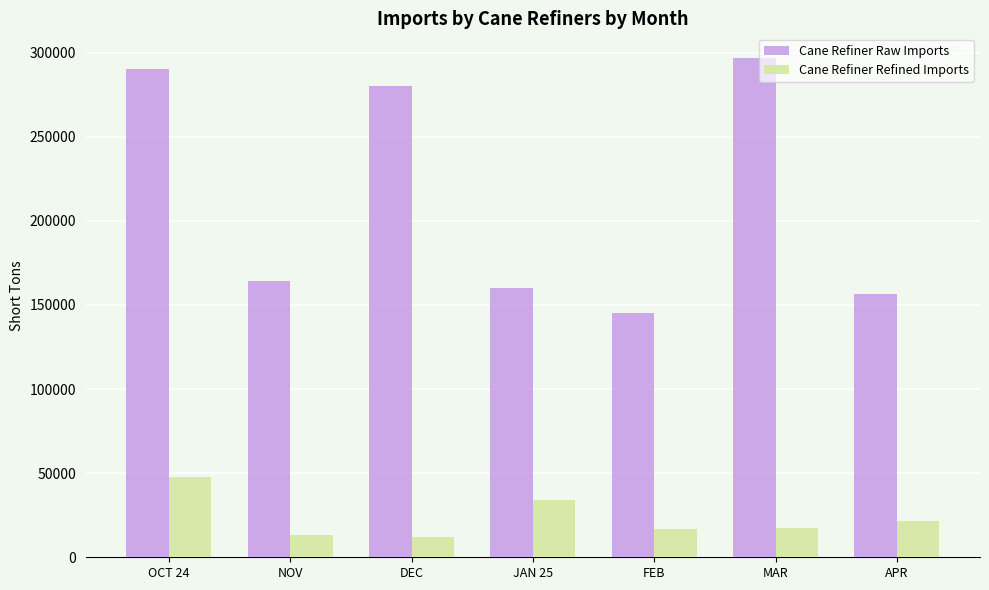

Between NOV and MAR, which series saw the biggest shift?

Cane Refiner Raw Imports